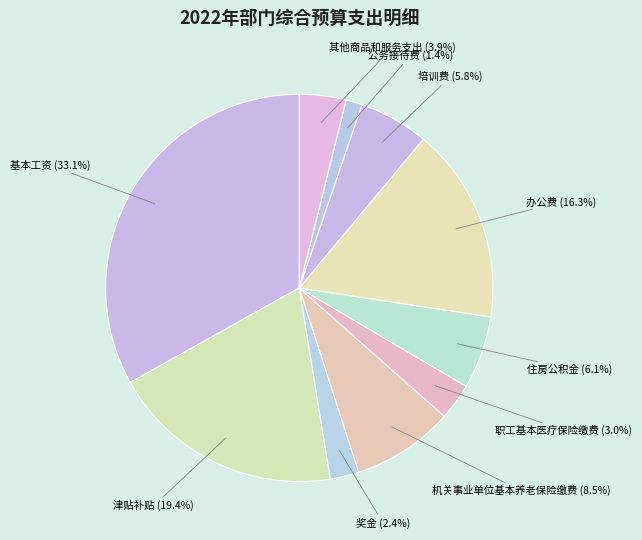

To the nearest percent, what is the combined percentage of 机关事业单位基本养老保险缴费 and 职工基本医疗保险缴费?

12%